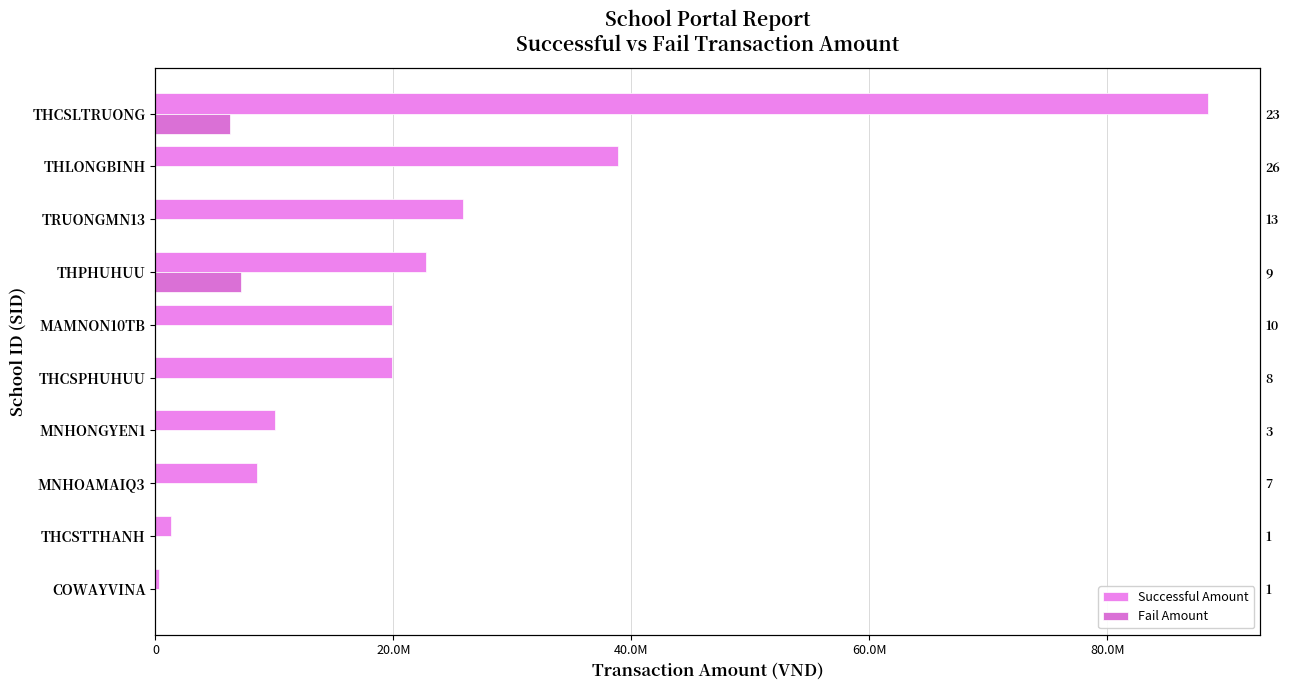

What position from the left is MNHONGYEN1?

4